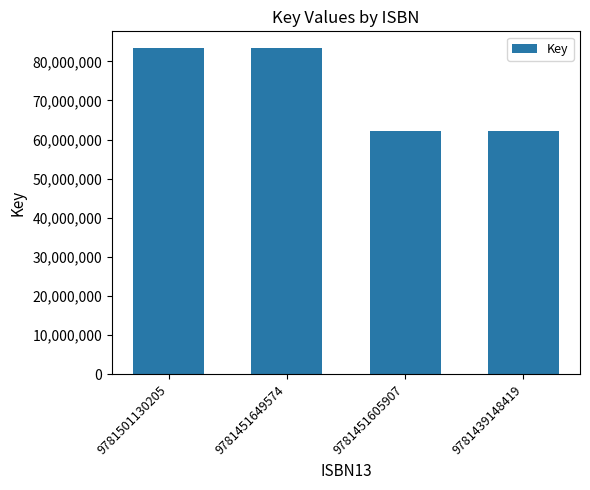

Does the chart contain stacked bars?

No